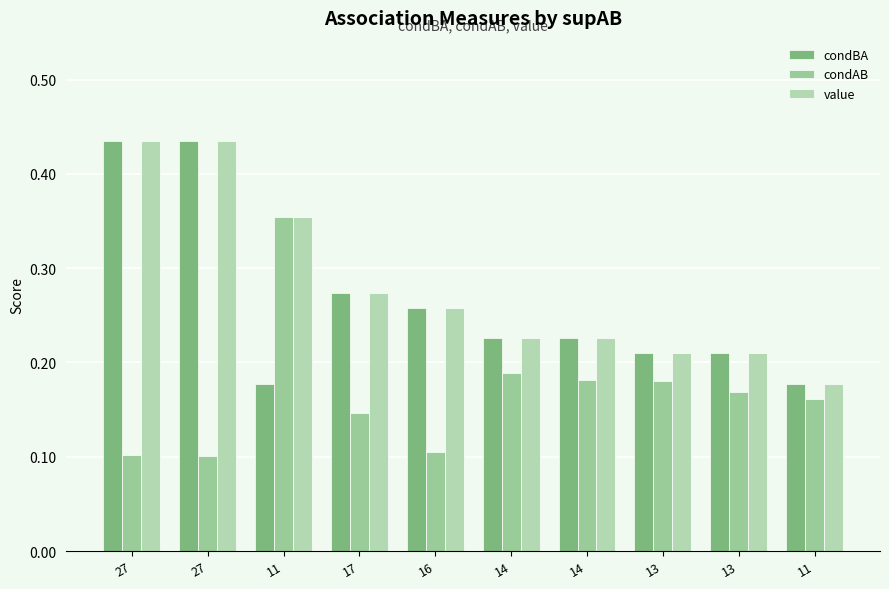

Reading right to left, what are all the values shown in this chart?

condBA: 0.2	0.2	0.2	0.2	0.2	0.3	0.3	0.2	0.4	0.4
condAB: 0.2	0.2	0.2	0.2	0.2	0.1	0.1	0.4	0.1	0.1
value: 0.2	0.2	0.2	0.2	0.2	0.3	0.3	0.4	0.4	0.4